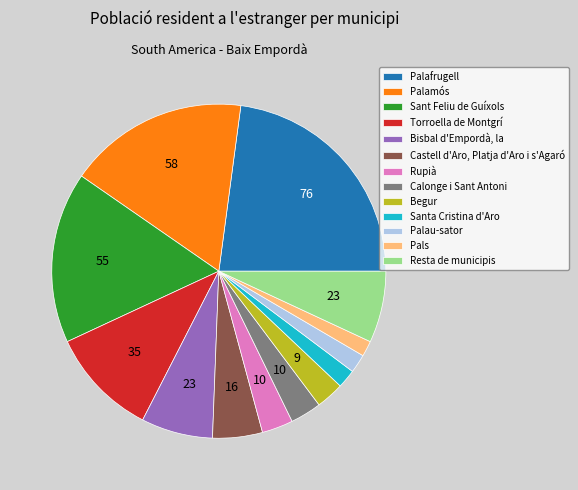

How many segments does this pie chart have?

13